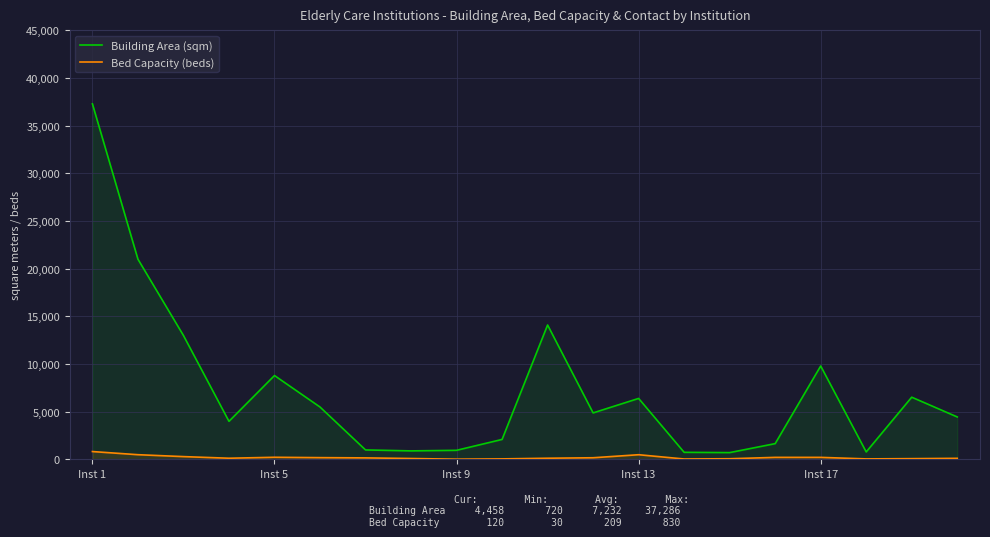

What is the sum of all Bed Capacity (beds) values?

4179